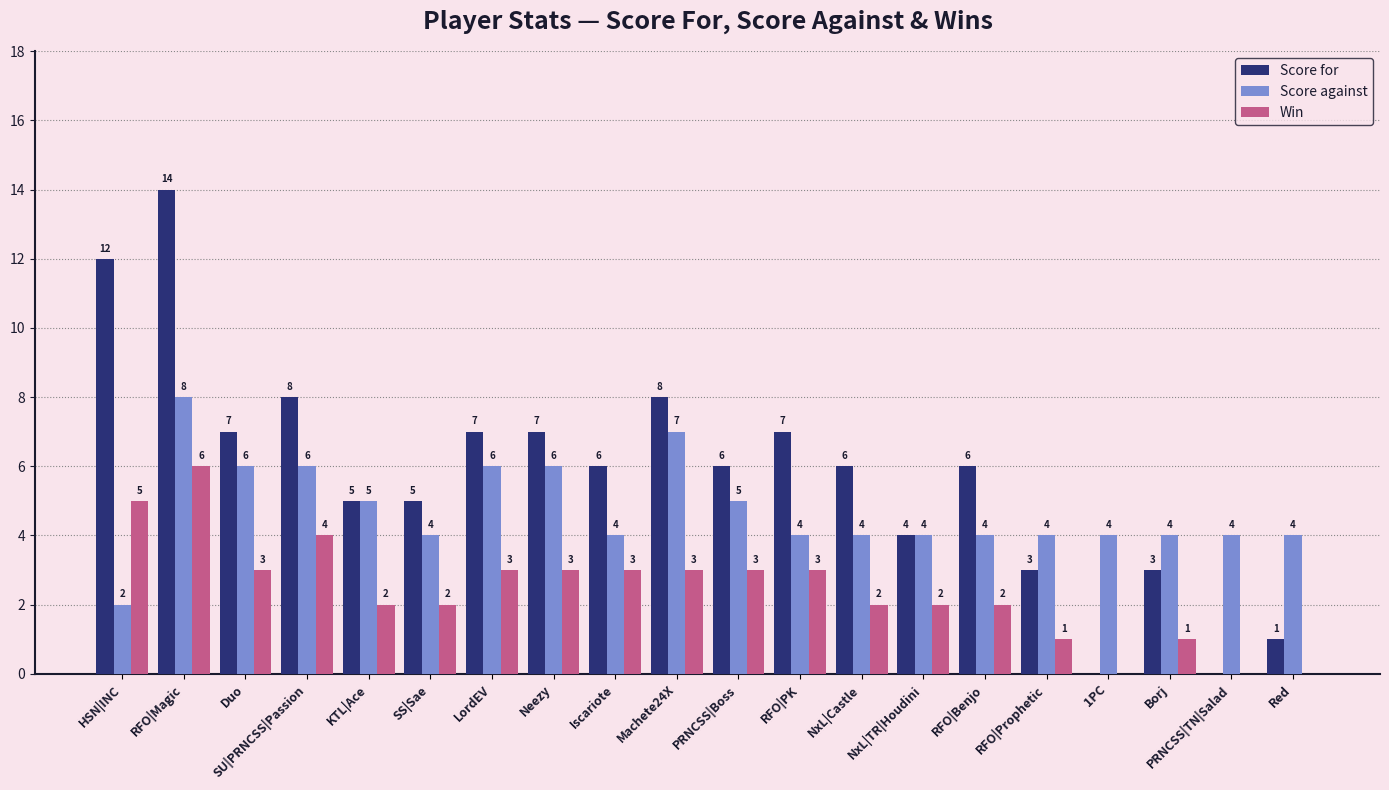

Is it true that Score for equals 0 at PRNCSS|TN|Salad?

True